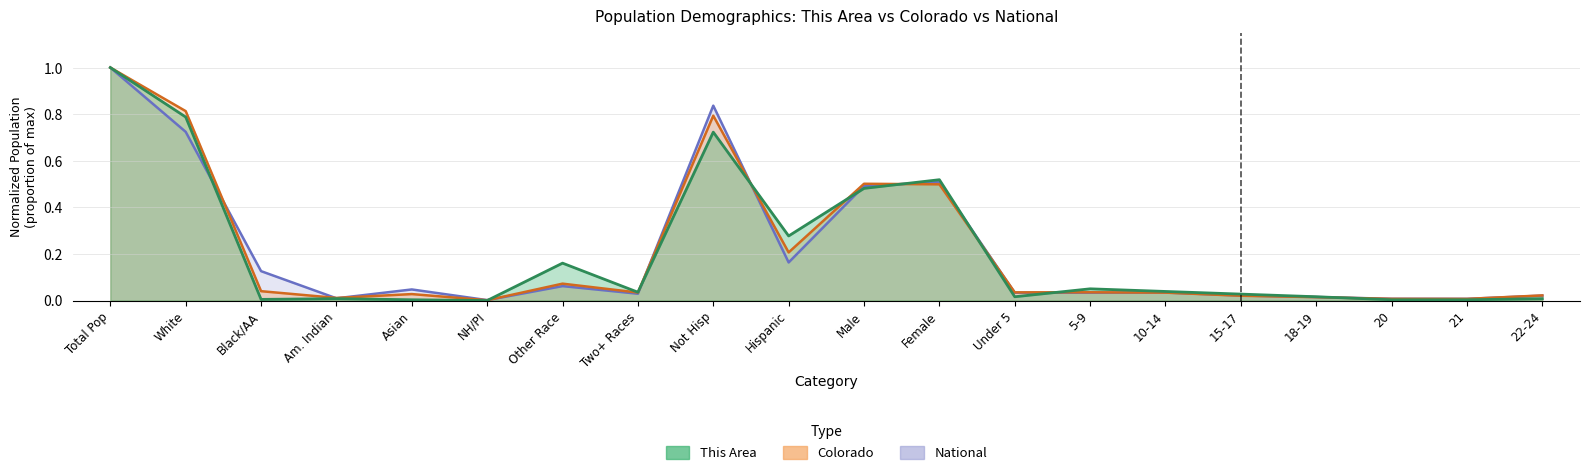

What is the greatest value displayed?

1.0